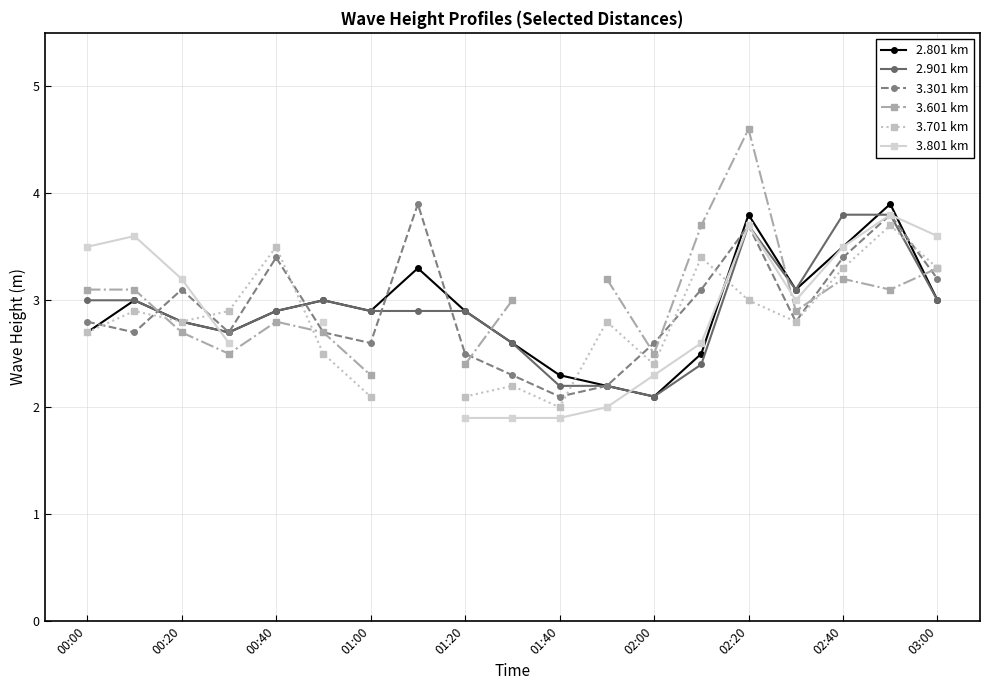

Is it true that 2.801 km equals 1.2 at 02:00?

False